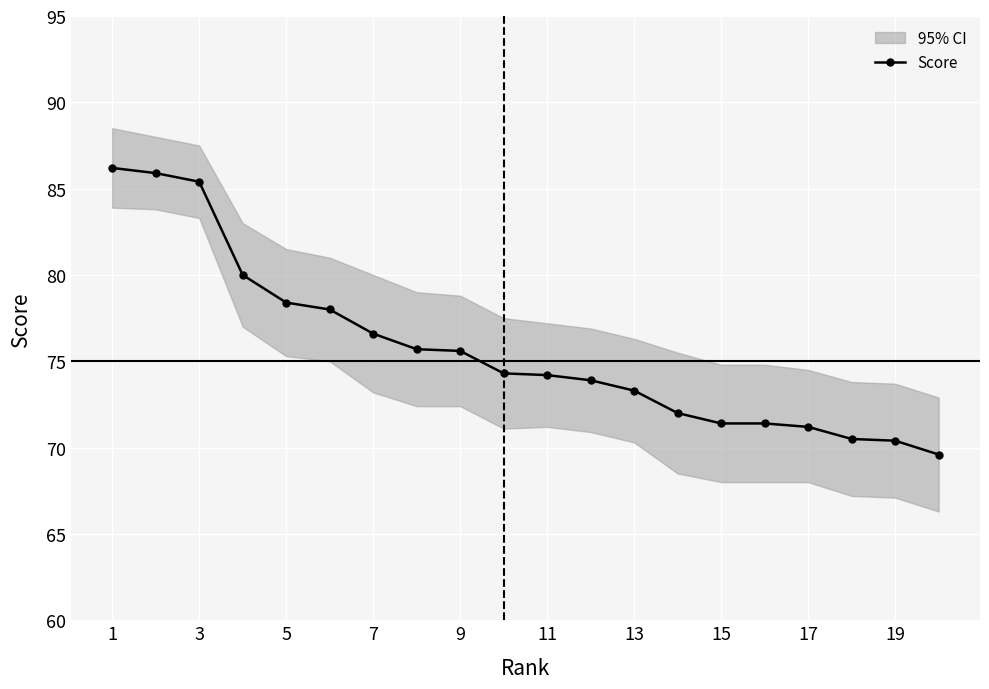

True or false: the data has more than 0 interior local peaks.

False